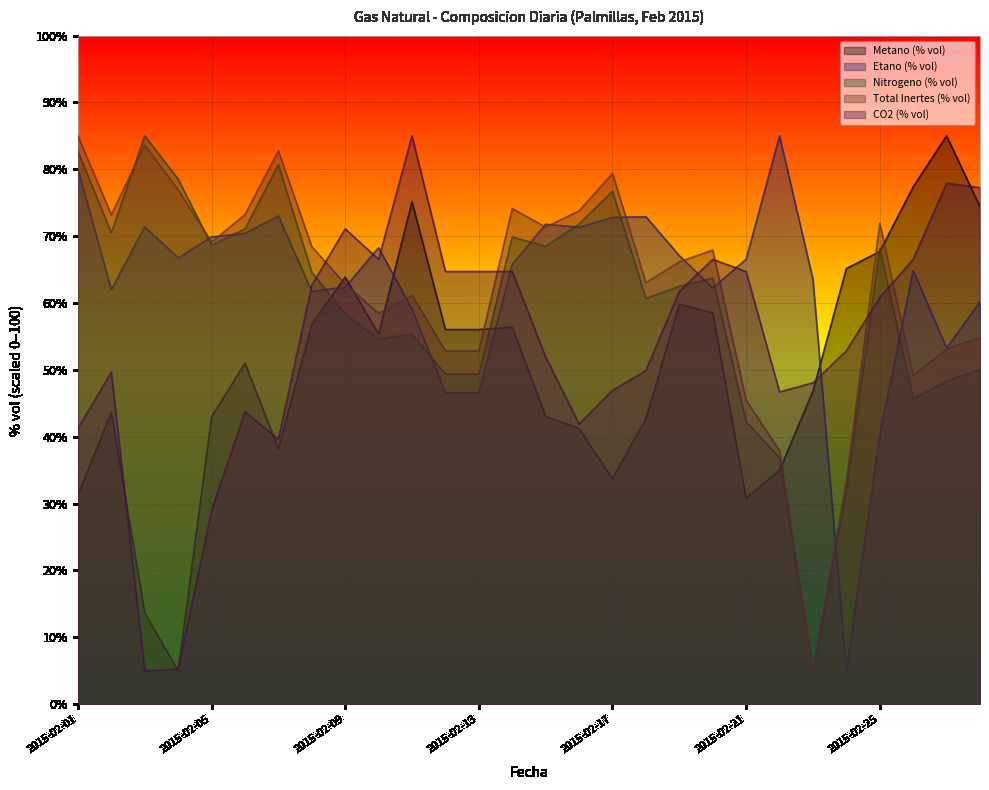

What is the greatest value displayed?

85.0